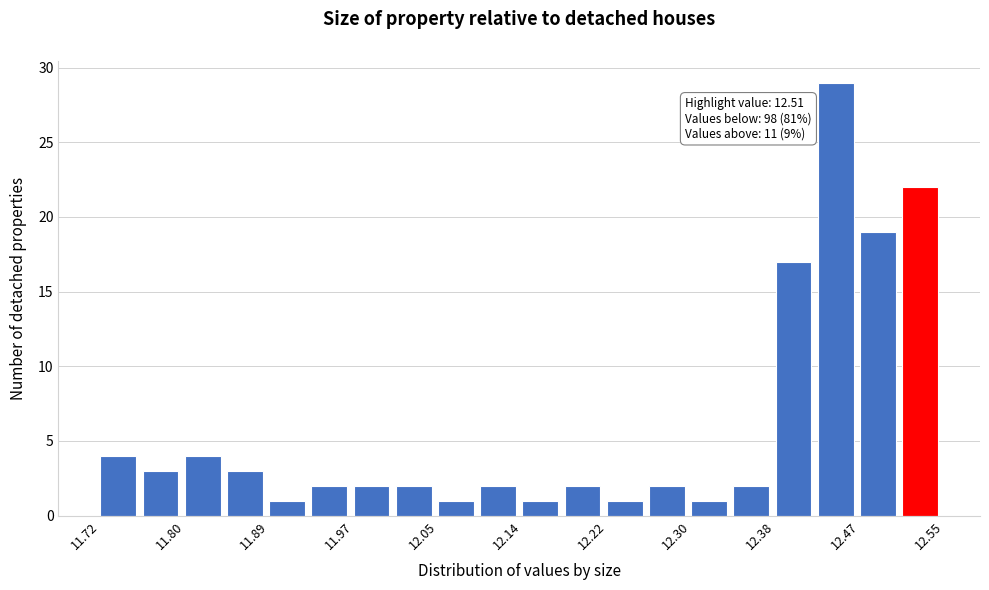

Which range on the x-axis has the tallest bar?

12.43 to 12.47